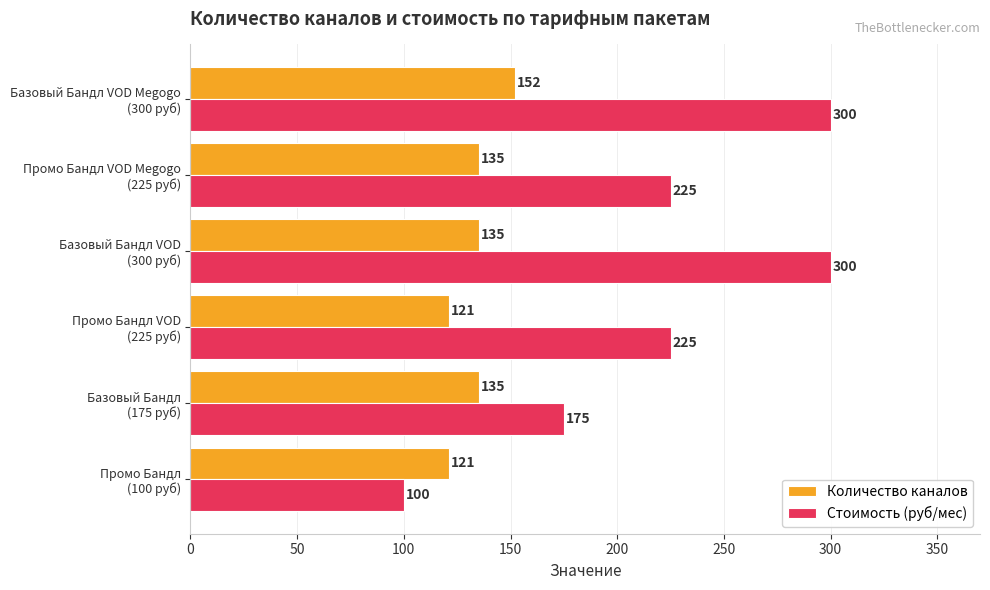

How many Количество каналов values are between 121 and 135?

5